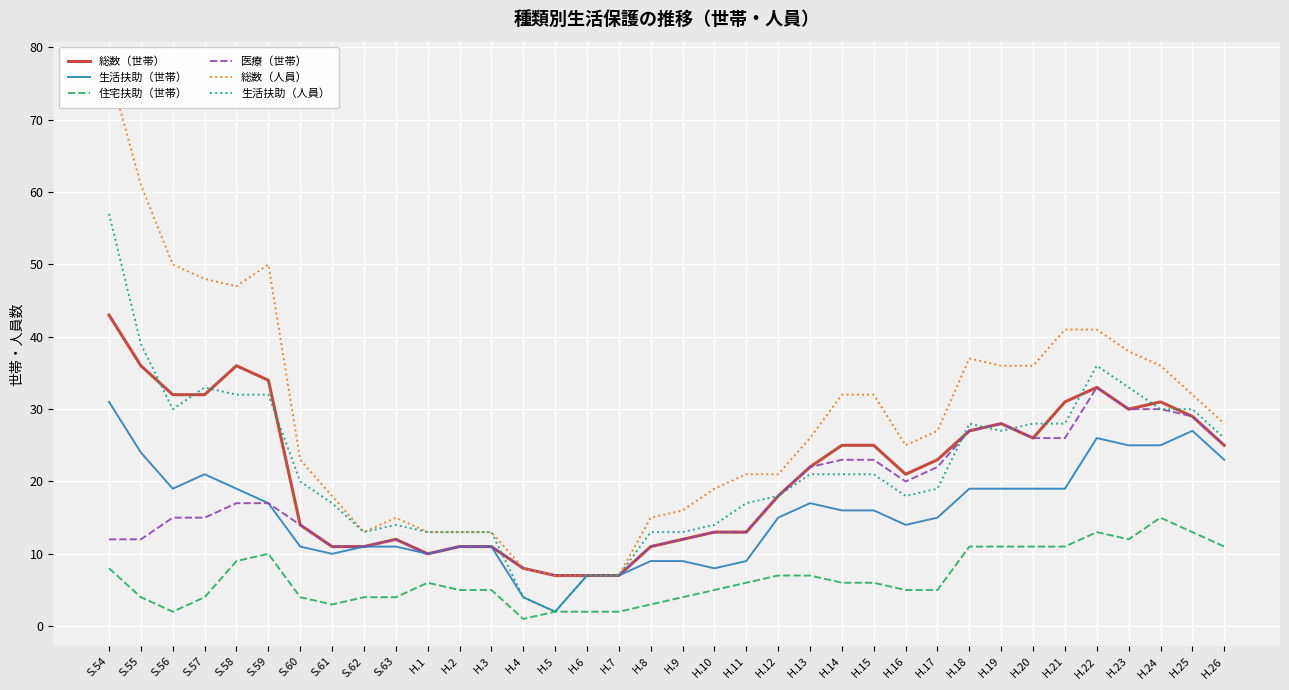

Reading right to left, transcribe all the data shown in this chart.

総数（世帯）: H.26=25	H.25=29	H.24=31	H.23=30	H.22=33	H.21=31	H.20=26	H.19=28	H.18=27	H.17=23	H.16=21	H.15=25	H.14=25	H.13=22	H.12=18	H.11=13	H.10=13	H.9=12	H.8=11	H.7=7	H.6=7	H.5=7	H.4=8	H.3=11	H.2=11	H.1=10	S.63=12	S.62=11	S.61=11	S.60=14	S.59=34	S.58=36	S.57=32	S.56=32	S.55=36	S.54=43
生活扶助（世帯）: H.26=23	H.25=27	H.24=25	H.23=25	H.22=26	H.21=19	H.20=19	H.19=19	H.18=19	H.17=15	H.16=14	H.15=16	H.14=16	H.13=17	H.12=15	H.11=9	H.10=8	H.9=9	H.8=9	H.7=7	H.6=7	H.5=2	H.4=4	H.3=11	H.2=11	H.1=10	S.63=11	S.62=11	S.61=10	S.60=11	S.59=17	S.58=19	S.57=21	S.56=19	S.55=24	S.54=31
住宅扶助（世帯）: H.26=11	H.25=13	H.24=15	H.23=12	H.22=13	H.21=11	H.20=11	H.19=11	H.18=11	H.17=5	H.16=5	H.15=6	H.14=6	H.13=7	H.12=7	H.11=6	H.10=5	H.9=4	H.8=3	H.7=2	H.6=2	H.5=2	H.4=1	H.3=5	H.2=5	H.1=6	S.63=4	S.62=4	S.61=3	S.60=4	S.59=10	S.58=9	S.57=4	S.56=2	S.55=4	S.54=8
医療（世帯）: H.26=25	H.25=29	H.24=30	H.23=30	H.22=33	H.21=26	H.20=26	H.19=28	H.18=27	H.17=22	H.16=20	H.15=23	H.14=23	H.13=22	H.12=18	H.11=13	H.10=13	H.9=12	H.8=11	H.7=7	H.6=7	H.5=7	H.4=8	H.3=11	H.2=11	H.1=10	S.63=12	S.62=11	S.61=11	S.60=14	S.59=17	S.58=17	S.57=15	S.56=15	S.55=12	S.54=12
総数（人員）: H.26=28	H.25=32	H.24=36	H.23=38	H.22=41	H.21=41	H.20=36	H.19=36	H.18=37	H.17=27	H.16=25	H.15=32	H.14=32	H.13=26	H.12=21	H.11=21	H.10=19	H.9=16	H.8=15	H.7=7	H.6=7	H.5=7	H.4=8	H.3=13	H.2=13	H.1=13	S.63=15	S.62=13	S.61=18	S.60=23	S.59=50	S.58=47	S.57=48	S.56=50	S.55=61	S.54=77
生活扶助（人員）: H.26=26	H.25=30	H.24=30	H.23=33	H.22=36	H.21=28	H.20=28	H.19=27	H.18=28	H.17=19	H.16=18	H.15=21	H.14=21	H.13=21	H.12=18	H.11=17	H.10=14	H.9=13	H.8=13	H.7=7	H.6=7	H.5=2	H.4=4	H.3=13	H.2=13	H.1=13	S.63=14	S.62=13	S.61=17	S.60=20	S.59=32	S.58=32	S.57=33	S.56=30	S.55=39	S.54=57